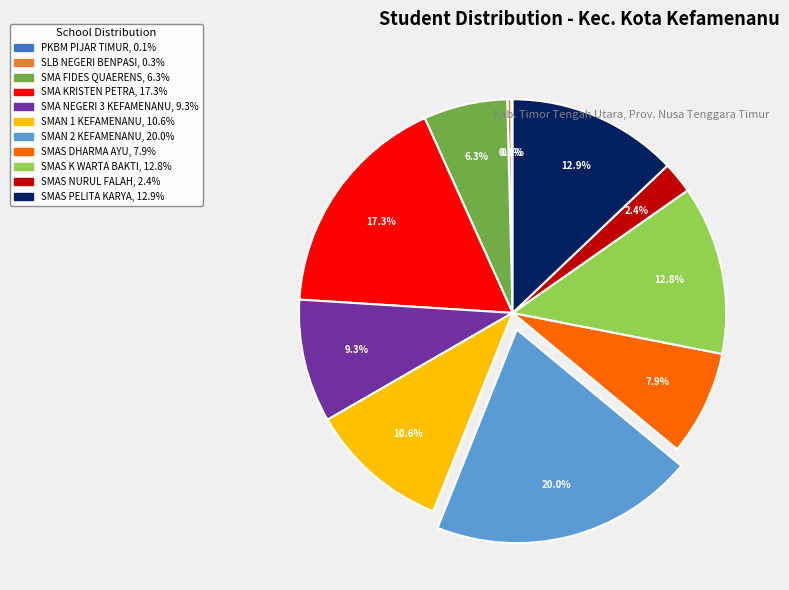

Which has a higher value, SMAS DHARMA AYU or SMA KRISTEN PETRA?

SMA KRISTEN PETRA